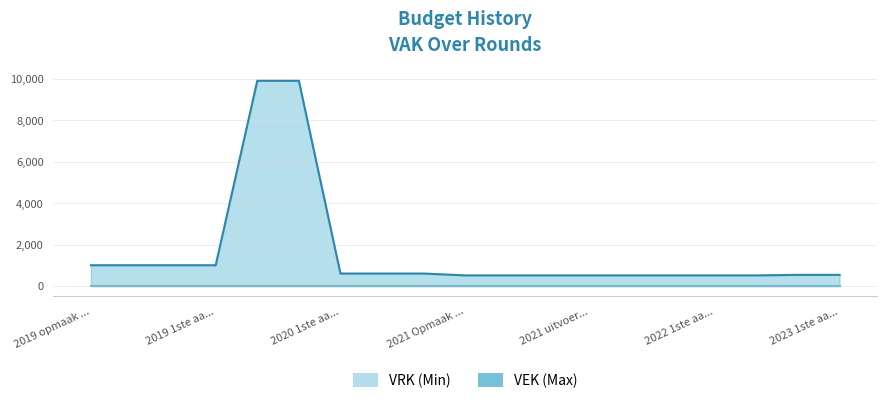

Which label corresponds to the largest value in the chart?

2020 Opmaak - ontwerp